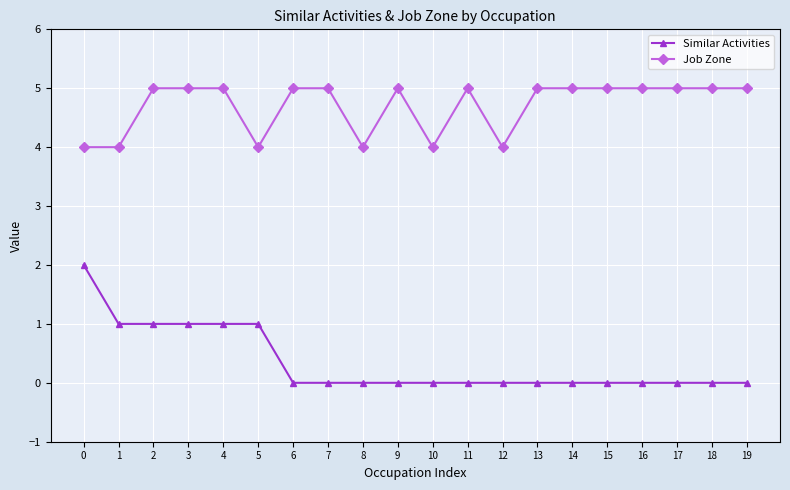

What are all the series names shown in the legend?

Similar Activities, Job Zone